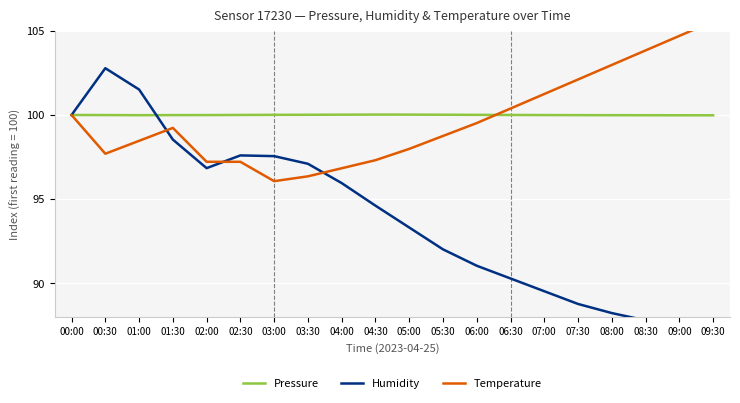

At which category is the sum across all series the highest?

00:30